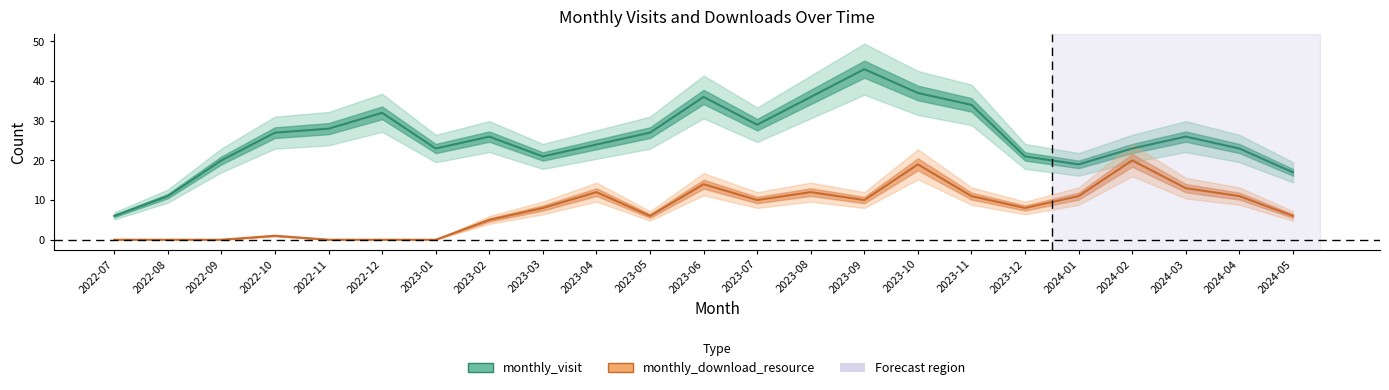

What is the difference between the maximum and minimum values in the monthly_visit series?

37